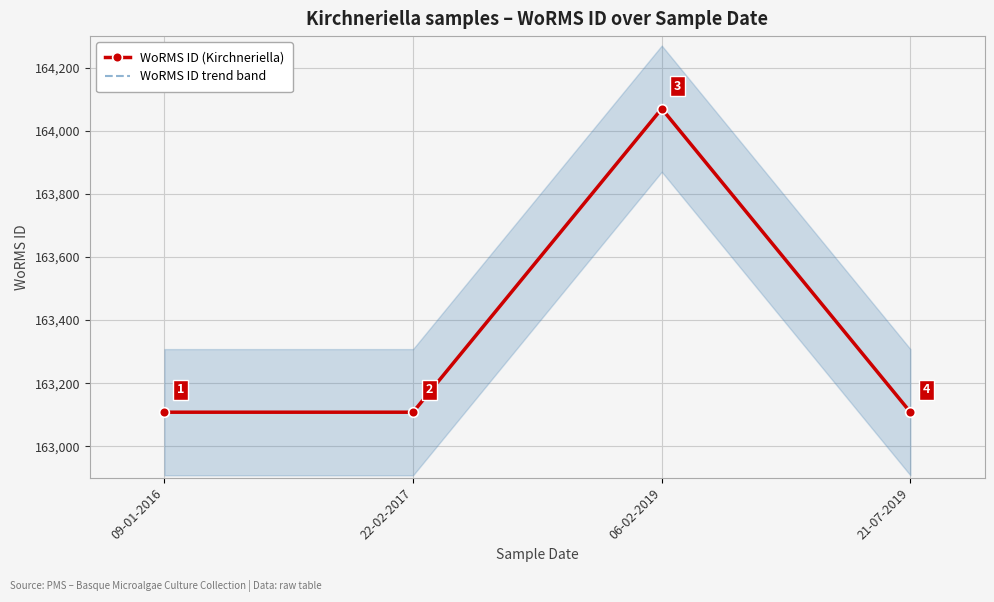

What is the label of the 1st point from the left?

09-01-2016